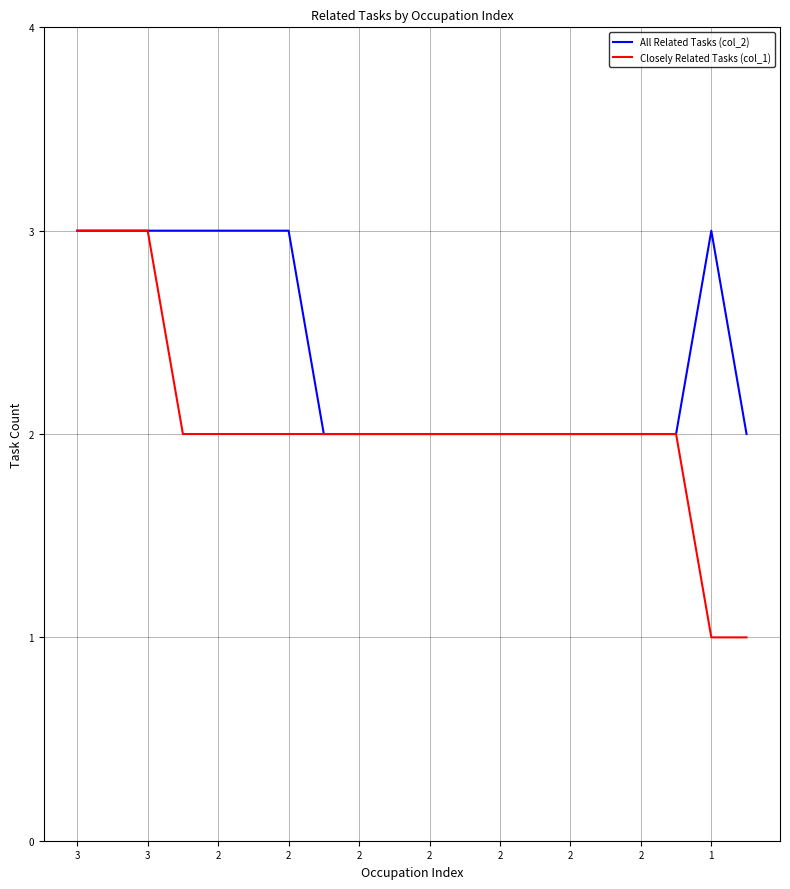

What is the average value of the All Related Tasks (col_2) series?

2